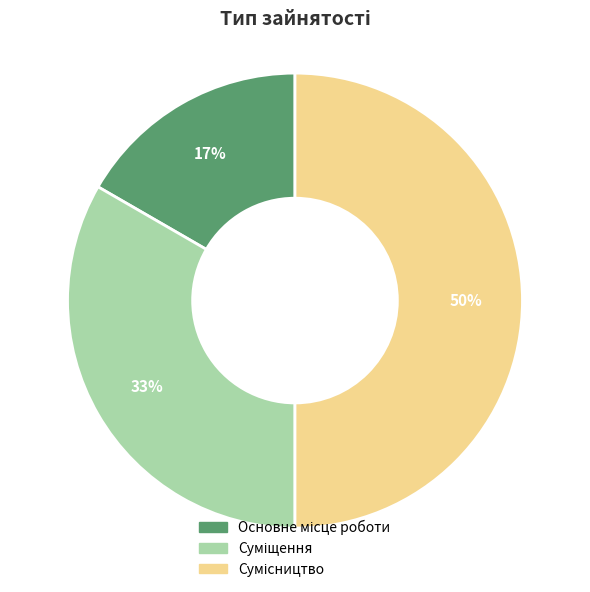

To the nearest percent, what is the average slice percentage?

33%